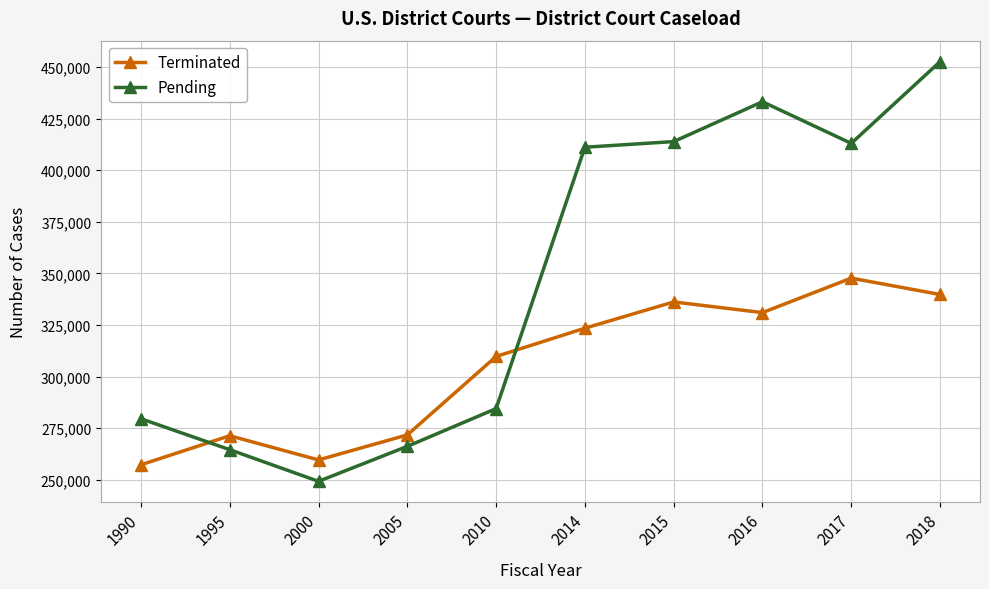

What is the maximum value for Terminated?

347713